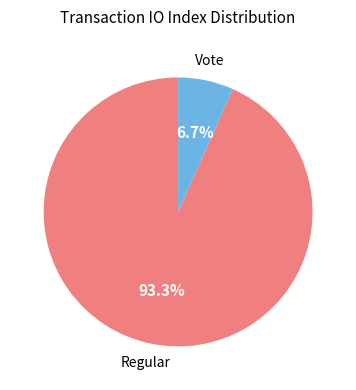

Is there any slice that represents more than half of the pie?

Yes